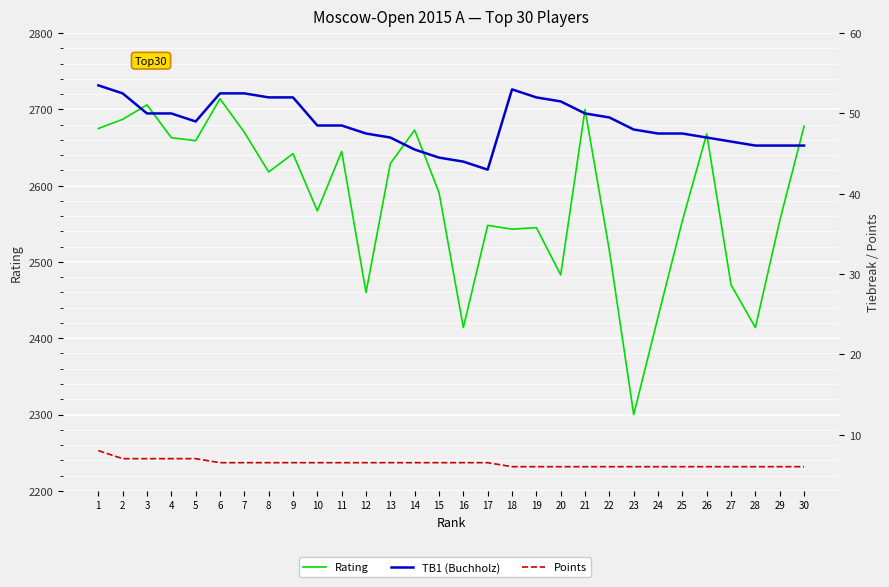

Rank the categories by Points value from lowest to highest.

18, 19, 20, 21, 22, 23, 24, 25, 26, 27, 28, 29, 30, 6, 7, 8, 9, 10, 11, 12, 13, 14, 15, 16, 17, 2, 3, 4, 5, 1